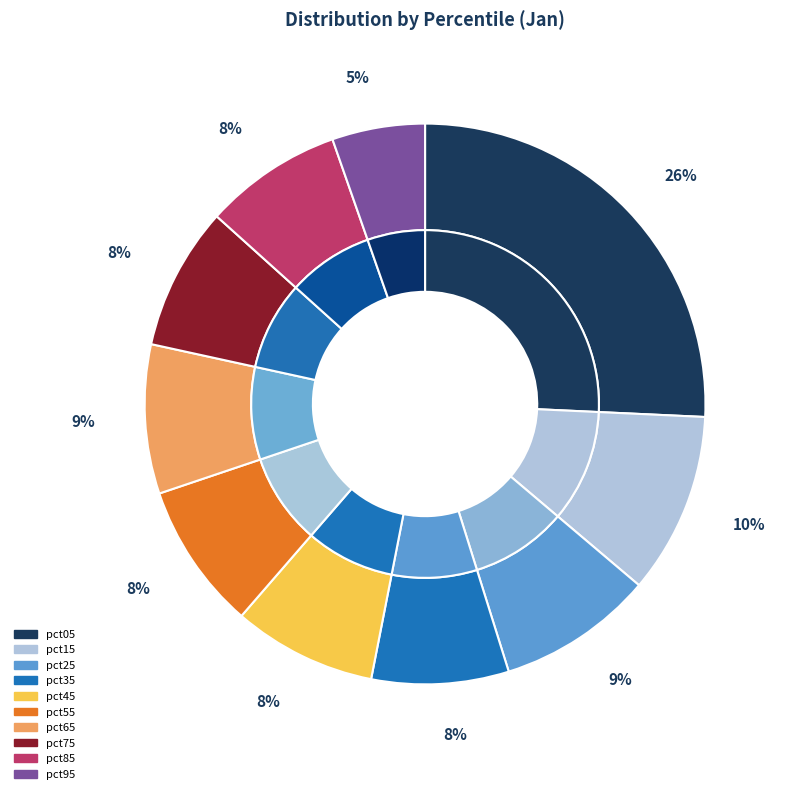

Does any single category account for the majority?

No